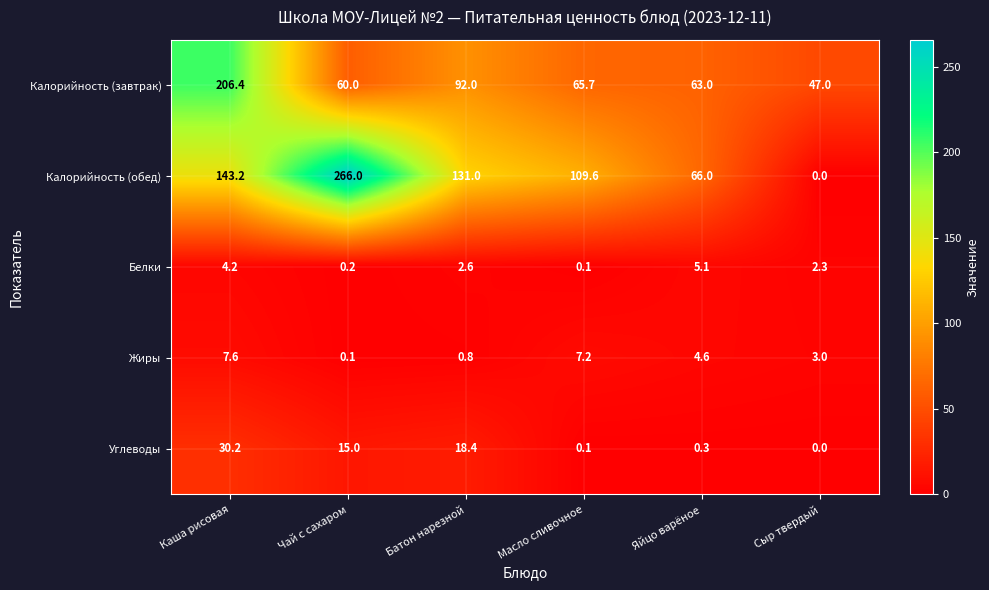

What is the difference between the Углеводы values at Сыр твердый and Каша рисовая?

30.2